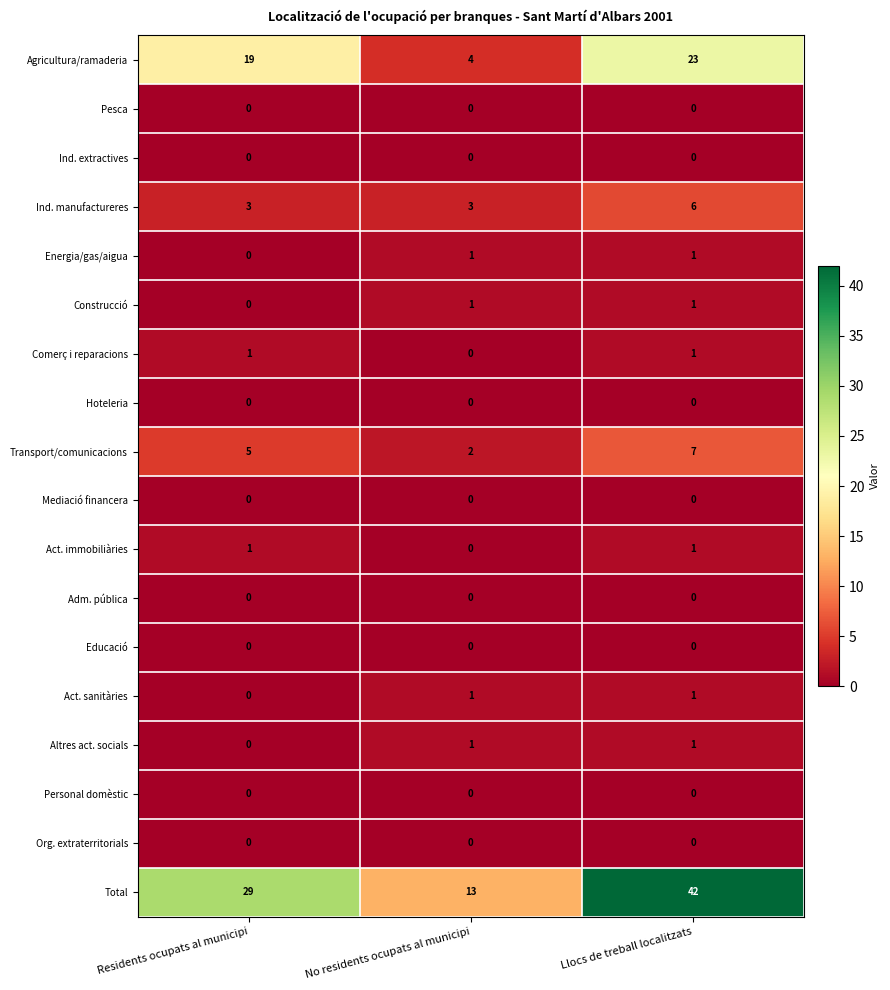

Which category has the highest value across all series?

Llocs de treball localitzats